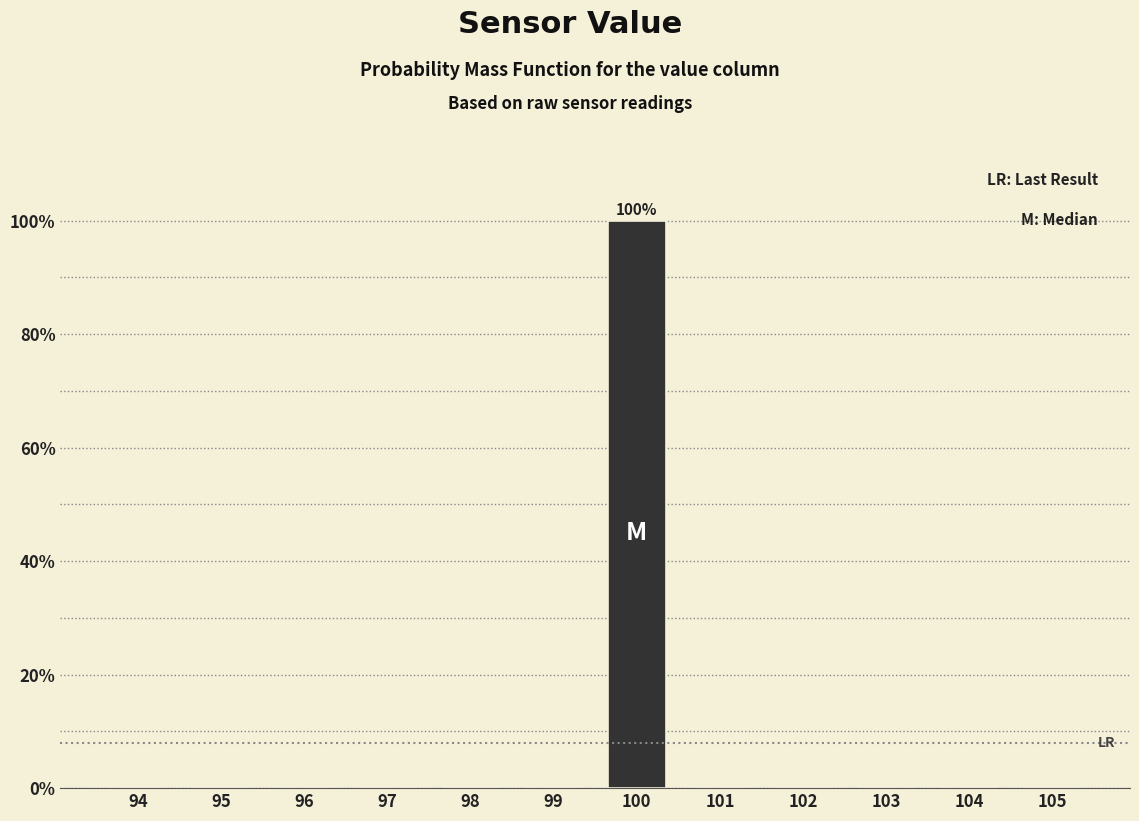

Reading left to right, transcribe all the data shown in this chart.

94=0	95=0	96=0	97=0	98=0	99=0	100=100	101=0	102=0	103=0	104=0	105=0